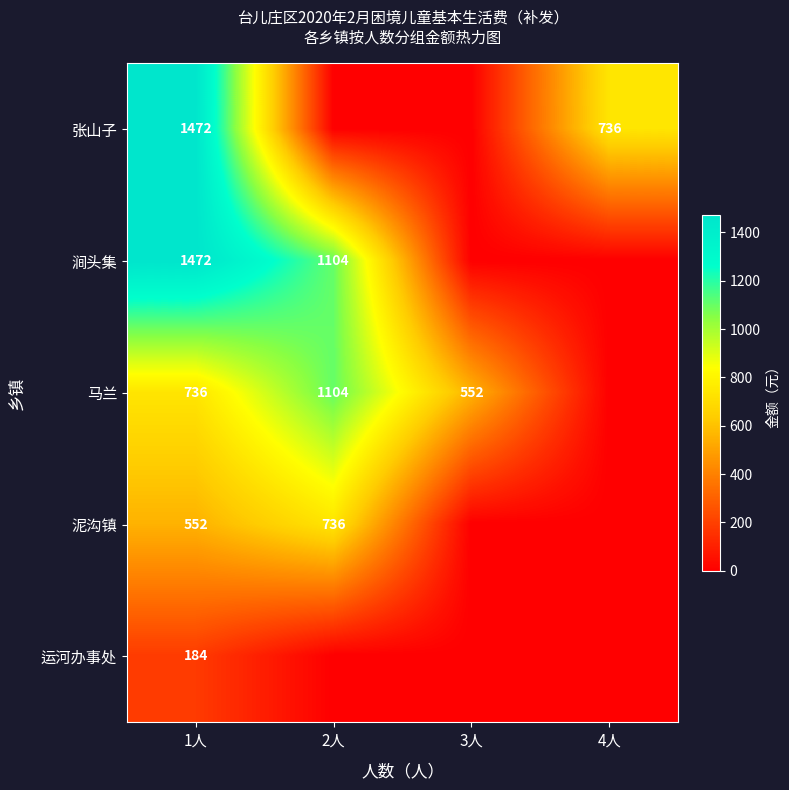

The 泥沟镇 series shows 552 at 1人. True or false?

True